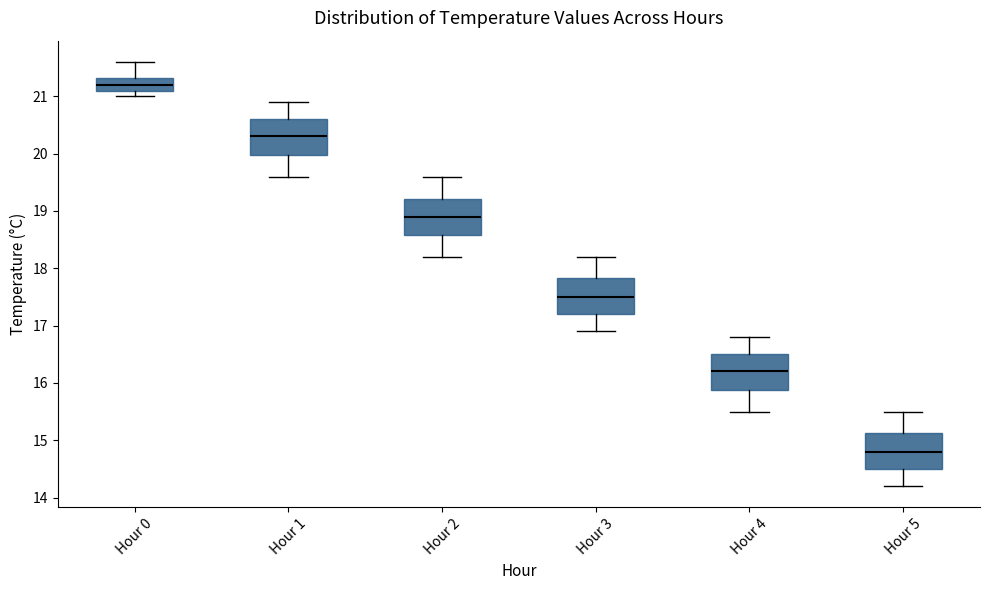

Reading left to right, read every box against the y-axis: the position of its median line, the range the box covers, and the ends of its whiskers. The values are not printed on the chart, so give them approximately, as read against the axis.

Hour 0: median 21.2, box 21.1 to 21.3, whiskers 21.0 to 21.6
Hour 1: median 20.3, box 20.0 to 20.6, whiskers 19.6 to 20.9
Hour 2: median 18.9, box 18.6 to 19.2, whiskers 18.2 to 19.6
Hour 3: median 17.5, box 17.2 to 17.8, whiskers 16.9 to 18.2
Hour 4: median 16.2, box 15.9 to 16.5, whiskers 15.5 to 16.8
Hour 5: median 14.8, box 14.5 to 15.1, whiskers 14.2 to 15.5